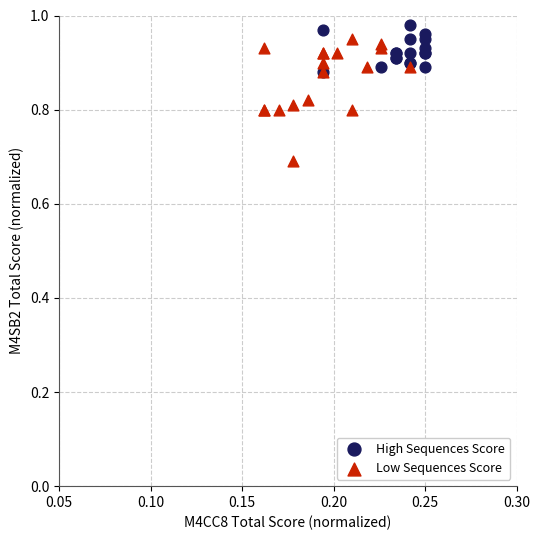

What are all the series names shown in the legend?

High Sequences Score, Low Sequences Score